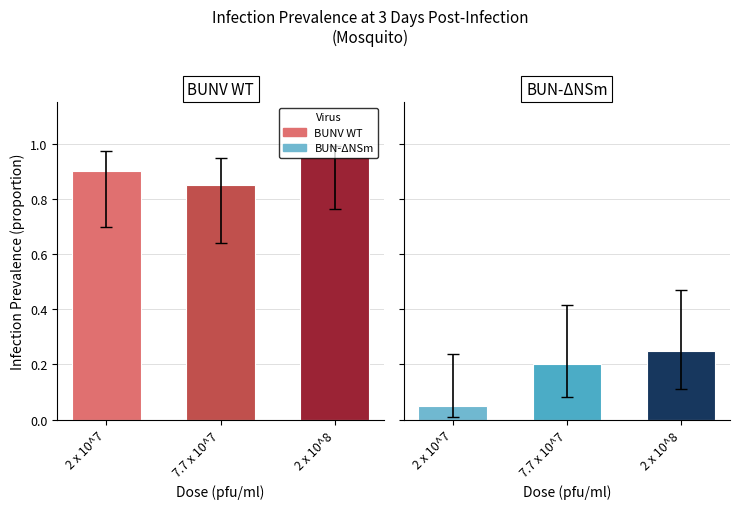

Is the value of 7.7 x 10^7 (BUN-ΔNSm) at 2 x 10^7 greater than the value of 7.7 x 10^7 (BUNV WT) at 7.7 x 10^7?

No